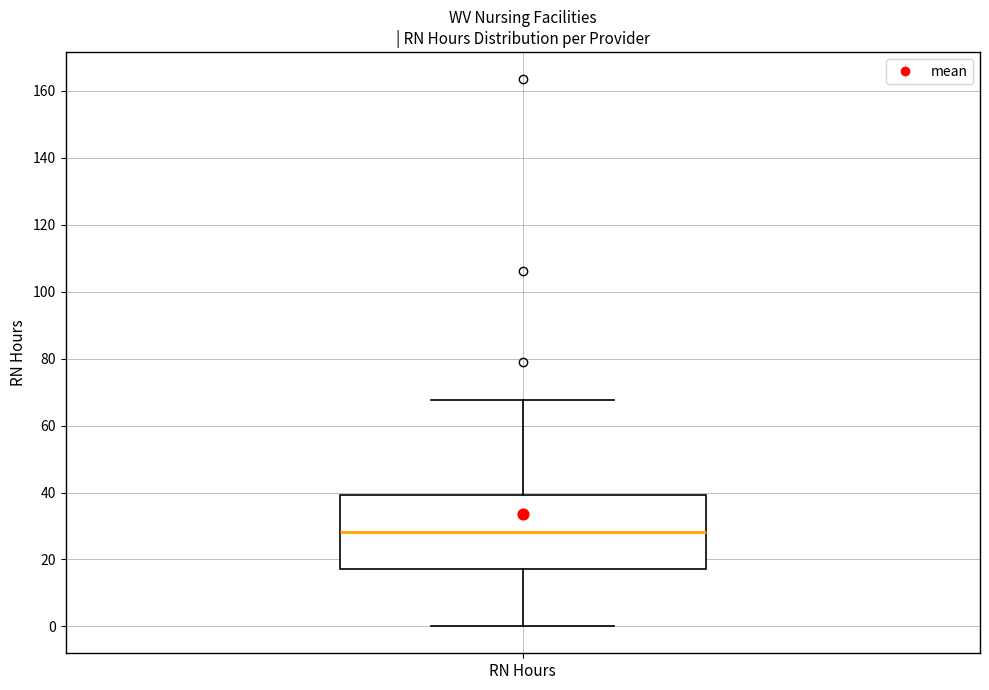

Read this box plot against the y-axis: the position of the median line, the range covered by the box, and the ends of both whiskers. The values are not printed on the chart, so give them approximately, as read against the axis.

median 28, box 18 to 40, whiskers 0 to 68